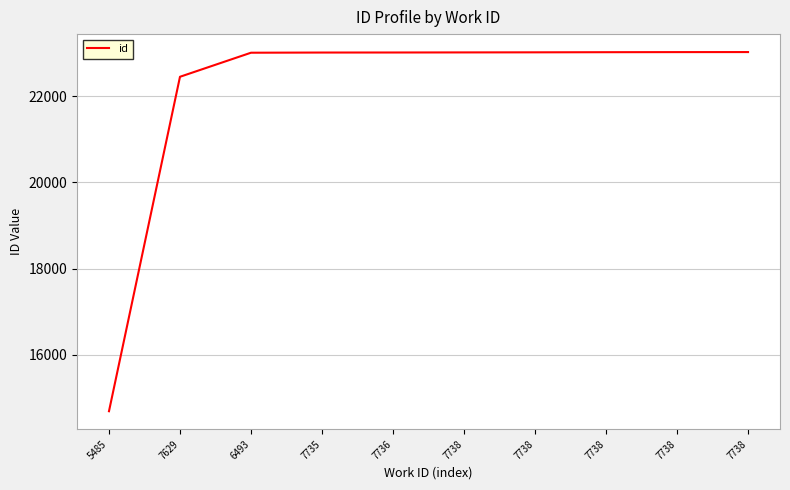

How many lines are shown in the chart?

1